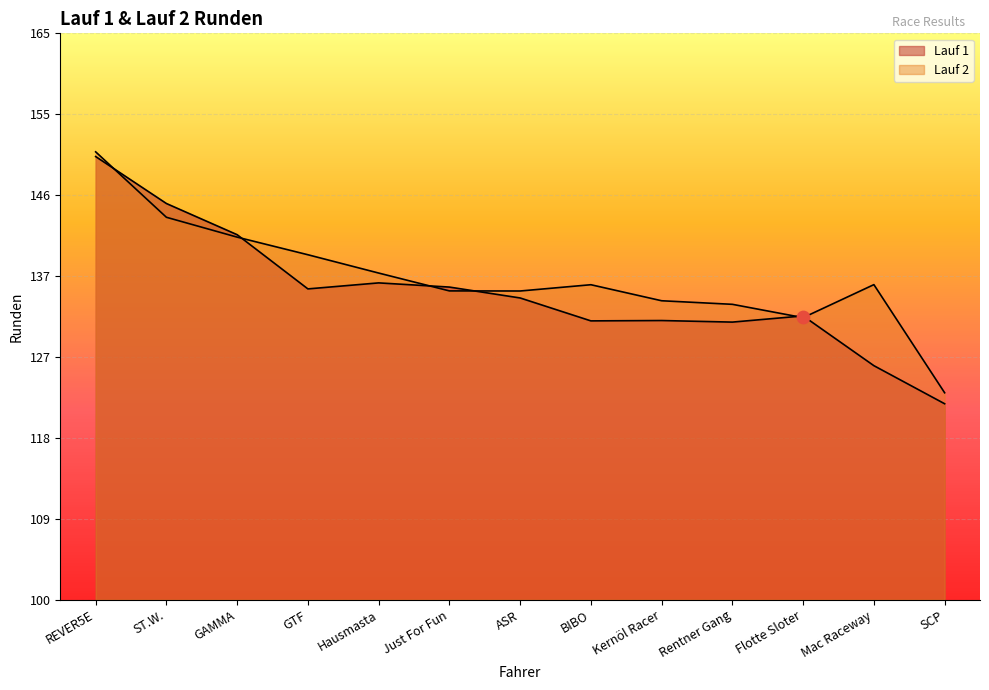

What is the total value across all series at GTF?

275.3